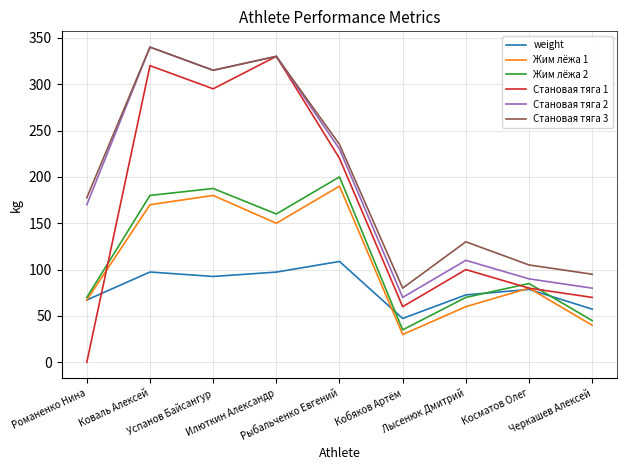

At which category does the chart reach its peak across all series?

Коваль Алексей